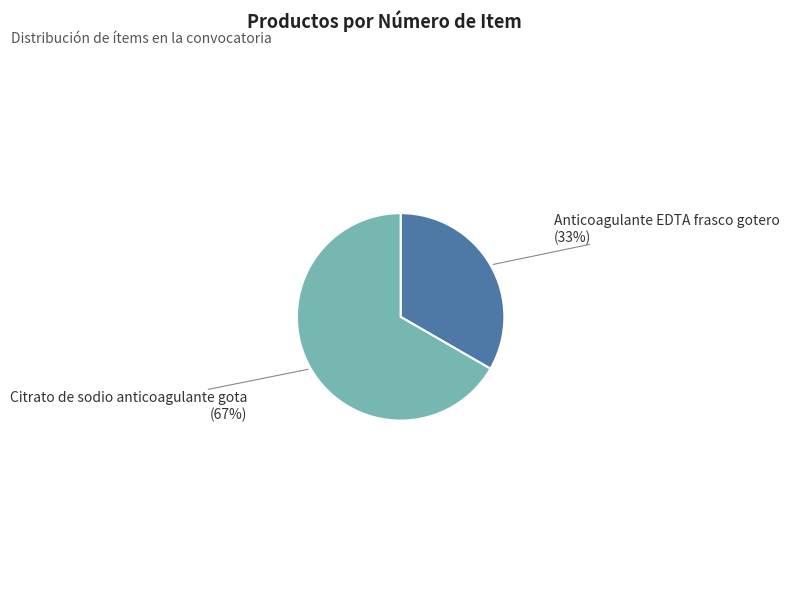

How many slices are in this pie chart?

2